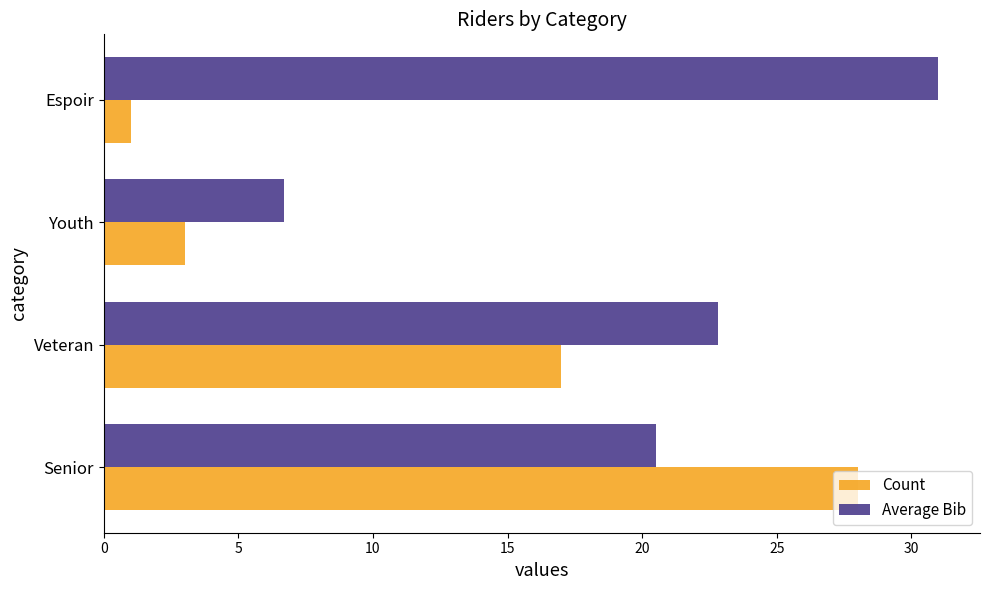

At which label is Count closest to 14?

Veteran